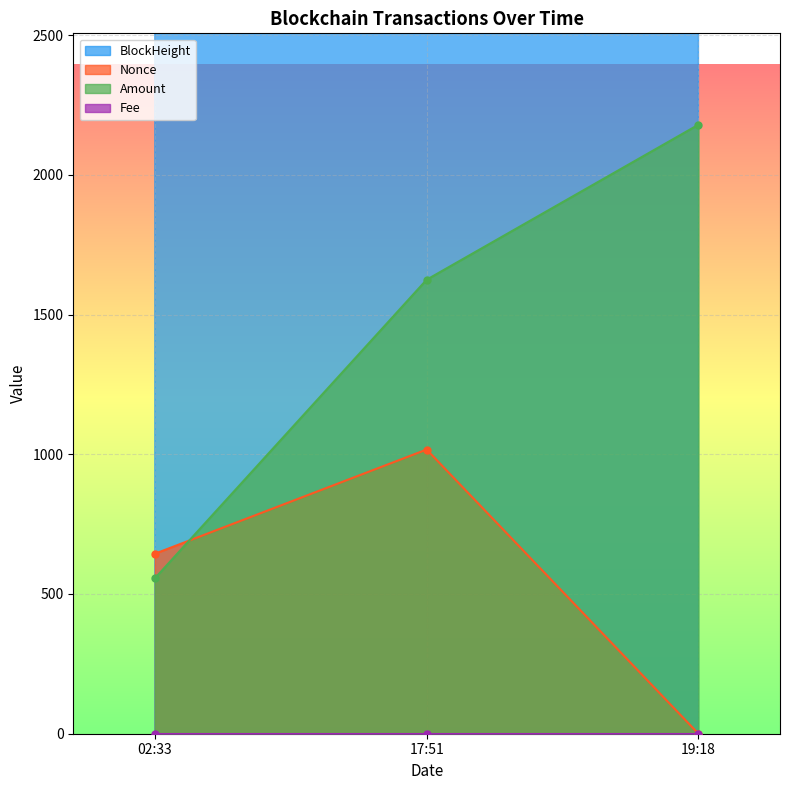

What is the value of the Amount point at the 1st from the left?

555.9